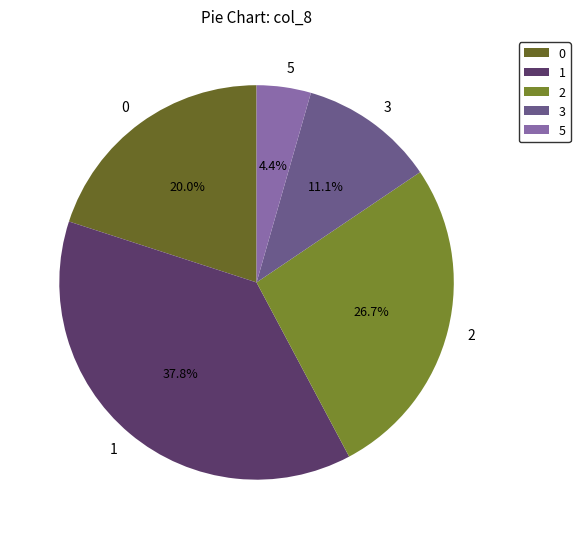

The 3 slice represents 1% of the pie. True or false?

False